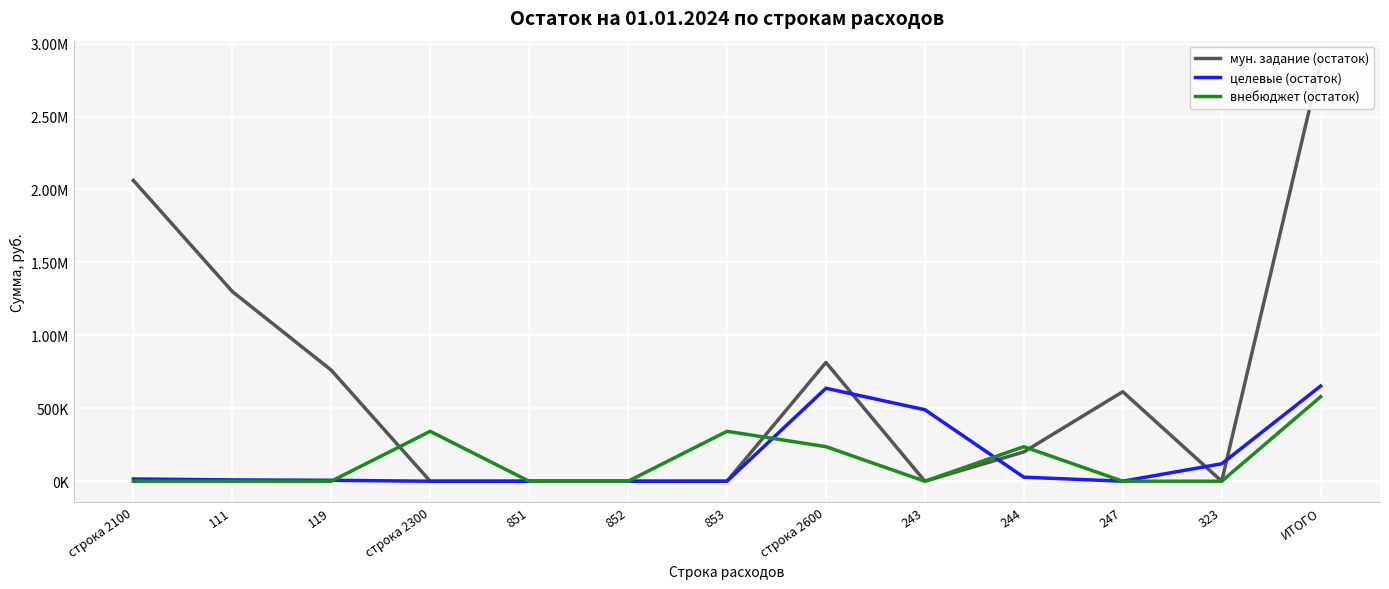

What is the label of the 5th point from the right?

243